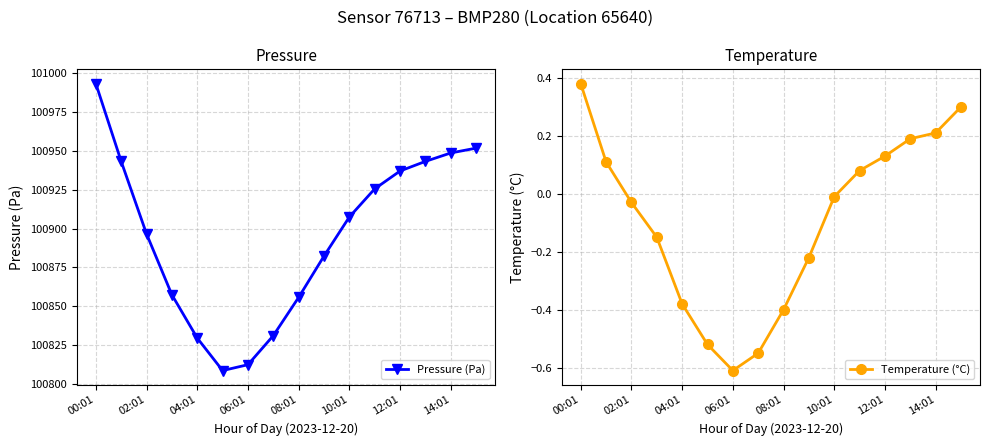

Reading right to left, what are all the values shown in this chart?

Pressure (Pa): 100951.8	100948.6	100943.2	100937.0	100925.6	100907.5	100882.3	100855.8	100831.2	100812.5	100808.7	100829.6	100857.4	100896.6	100943.2	100993.2
Temperature (°C): 0.3	0.2	0.2	0.1	0.1	-0.0	-0.2	-0.4	-0.6	-0.6	-0.5	-0.4	-0.1	-0.0	0.1	0.4